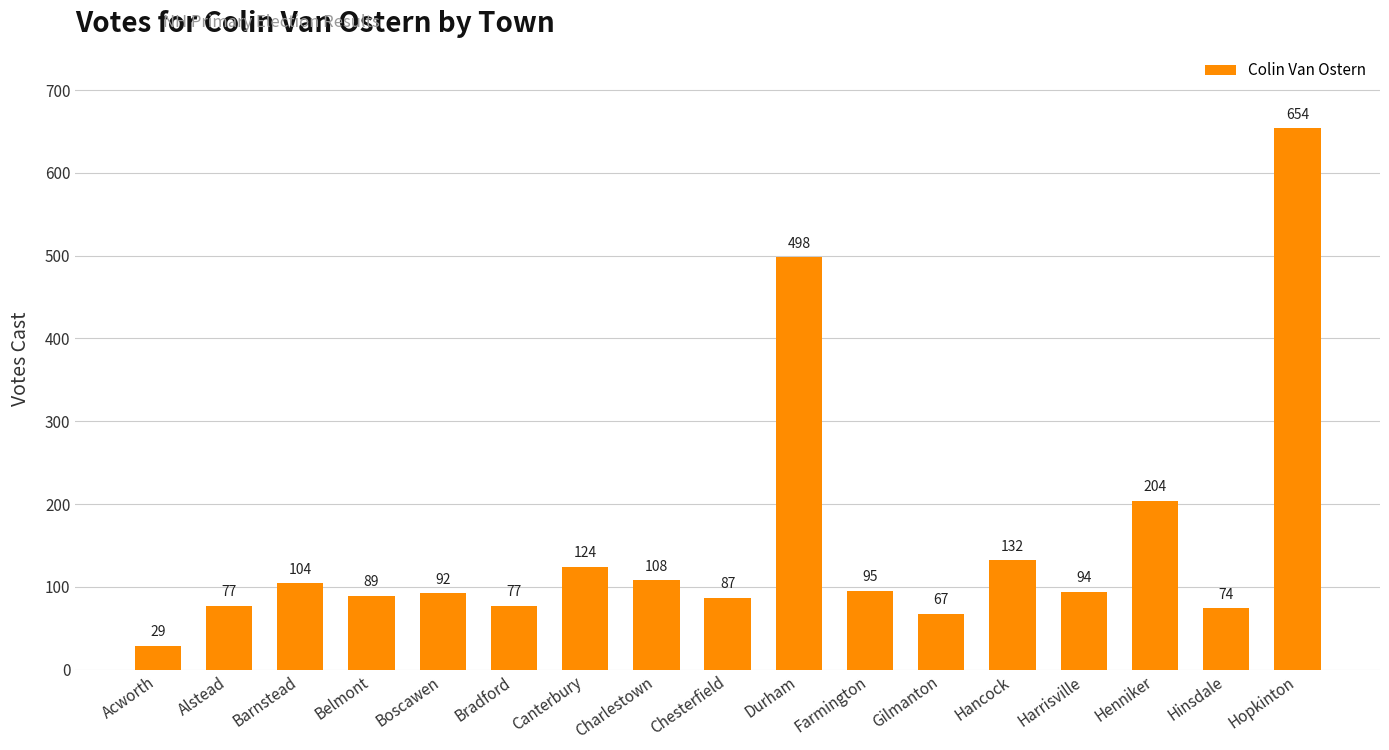

How many data points are less than 94?

8